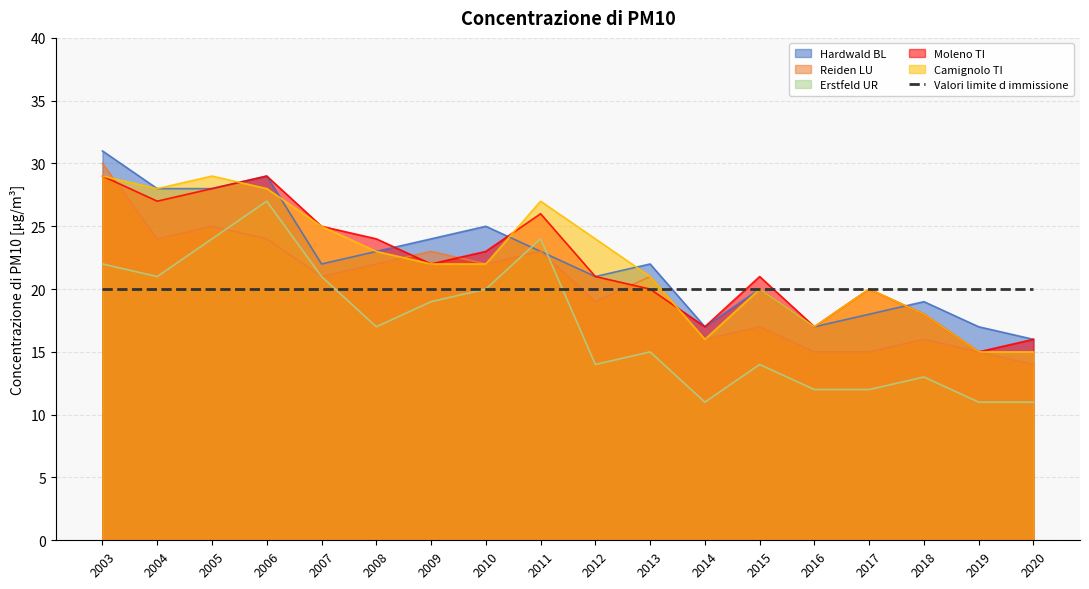

At which label does Moleno TI reach its minimum?

2019